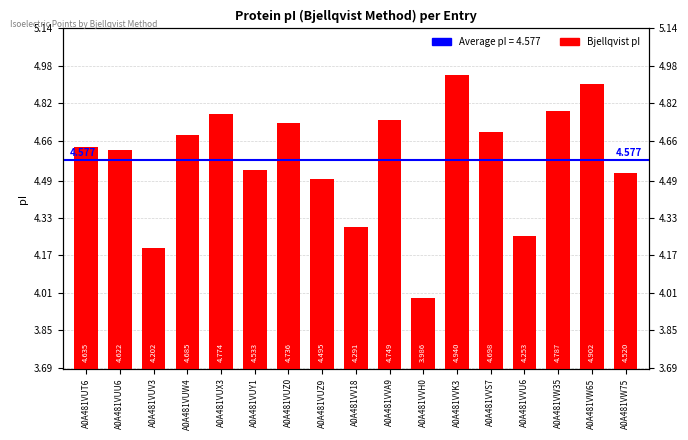

Reading left to right, transcribe all the data shown in this chart.

A0A481VUT6=4.6	A0A481VUU6=4.6	A0A481VUV3=4.2	A0A481VUW4=4.7	A0A481VUX3=4.8	A0A481VUY1=4.5	A0A481VUZ0=4.7	A0A481VUZ9=4.5	A0A481VV18=4.3	A0A481VVA9=4.7	A0A481VVH0=4.0	A0A481VVK3=4.9	A0A481VVS7=4.7	A0A481VVU6=4.3	A0A481VW35=4.8	A0A481VW65=4.9	A0A481VW75=4.5